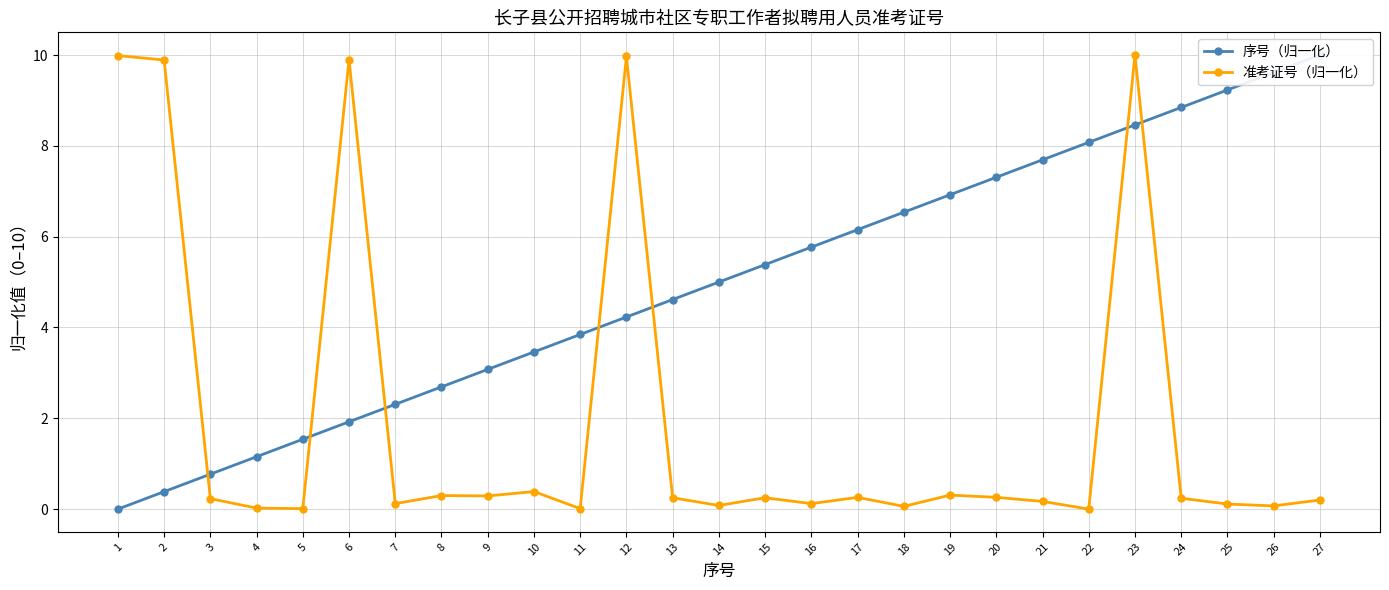

How many distinct data groups are displayed?

2